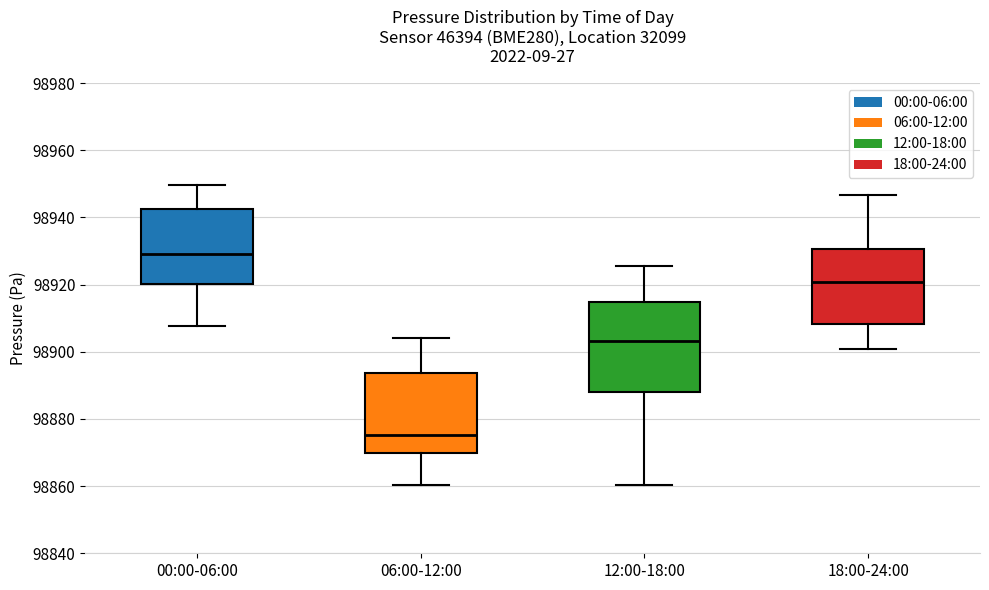

Reading left to right, read every box against the y-axis: the position of its median line, the range the box covers, and the ends of its whiskers. The values are not printed on the chart, so give them approximately, as read against the axis.

00:00-06:00: median 98930, box 98920 to 98942, whiskers 98908 to 98950
06:00-12:00: median 98876, box 98870 to 98894, whiskers 98860 to 98904
12:00-18:00: median 98904, box 98888 to 98914, whiskers 98860 to 98926
18:00-24:00: median 98920, box 98908 to 98930, whiskers 98900 to 98946